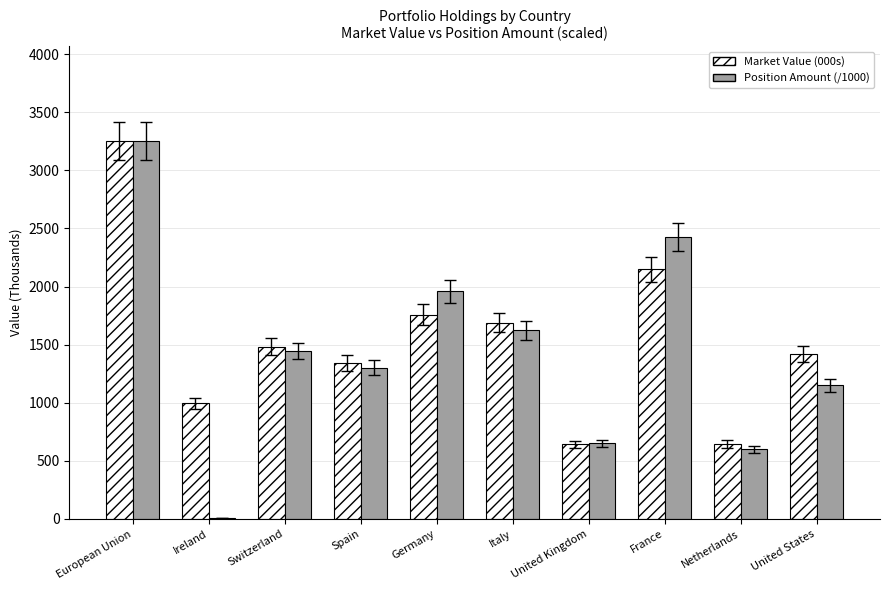

What is the total value across all series at Switzerland?

2927.0